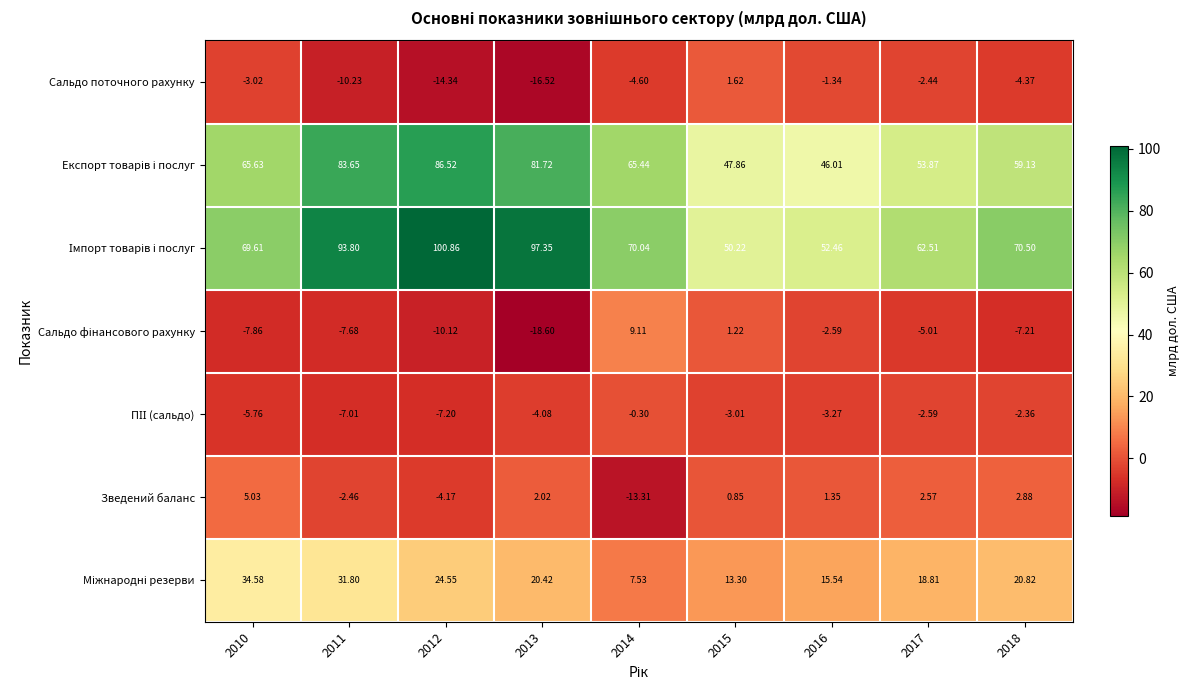

How many values in Зведений баланс are above zero?

6